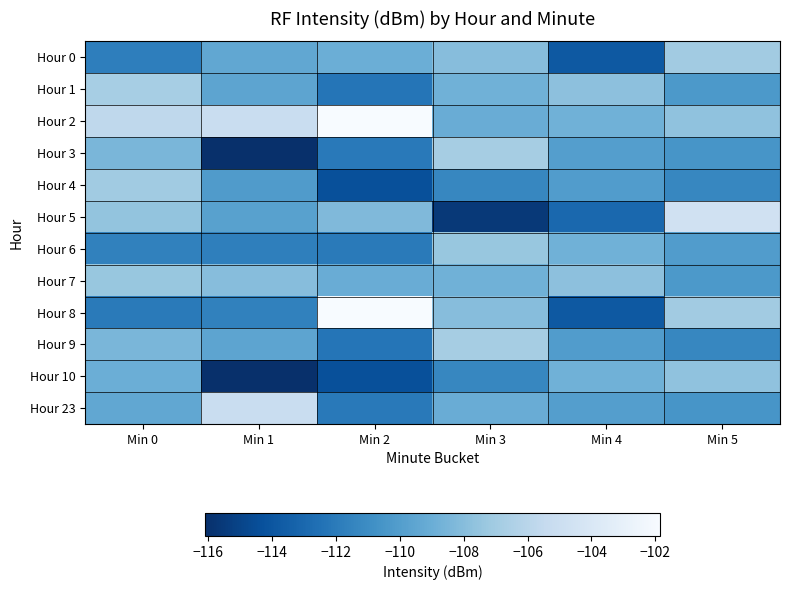

Which category has the lowest value across all series?

Min 1